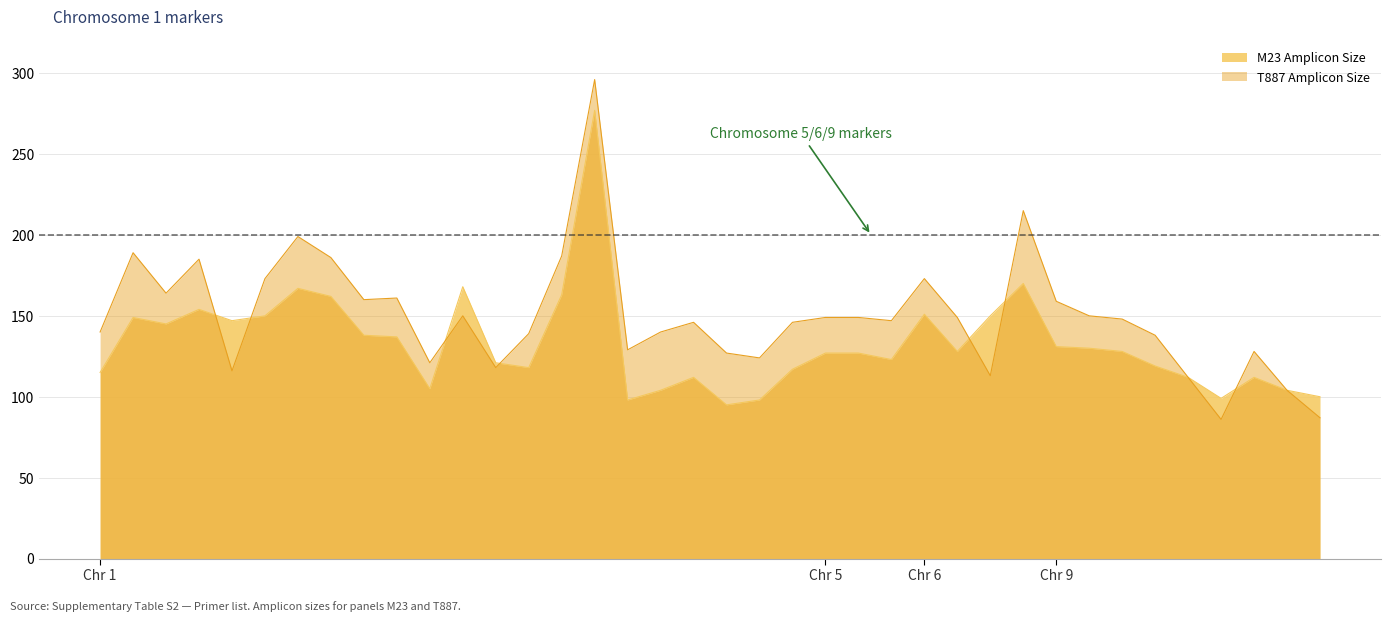

Which series has the widest spread of values?

T887 Amplicon Size